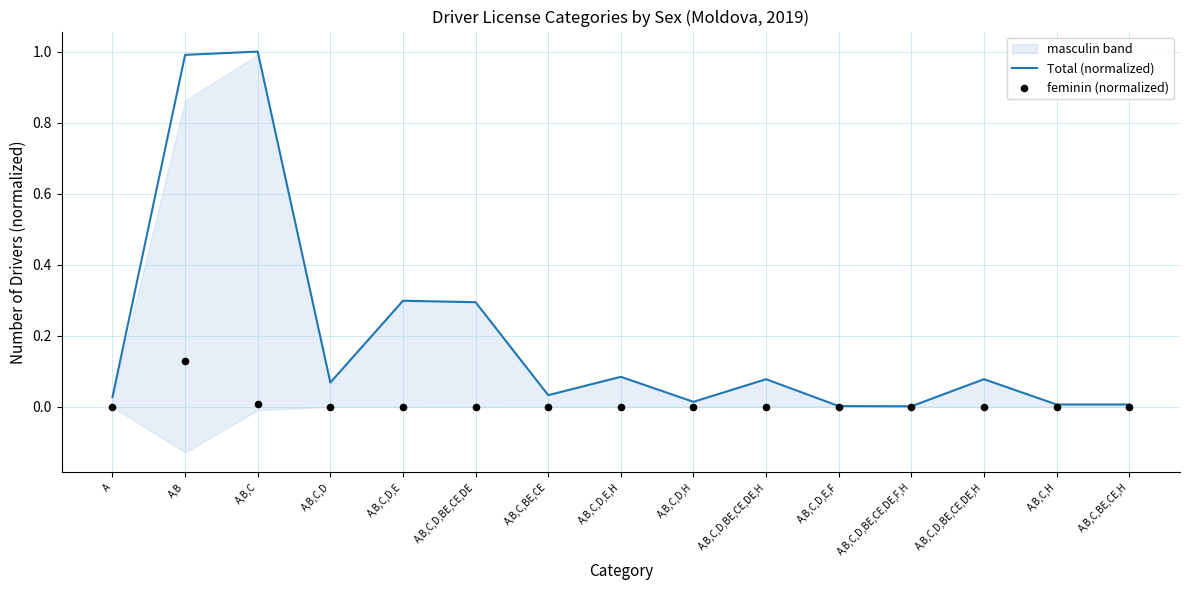

At how many categories does at least one series exceed 0?

15